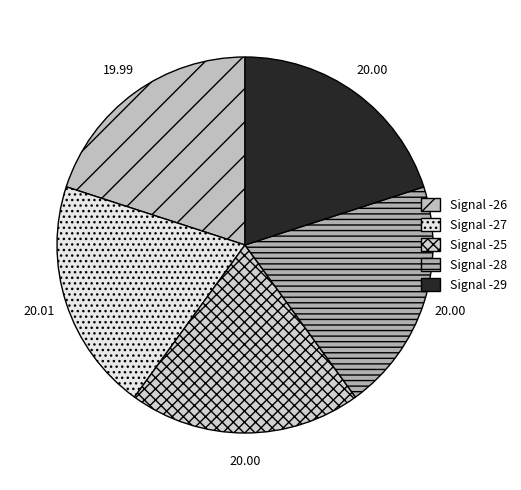

Combined, what portion of the pie is Signal -28 and Signal -25?

40.0%